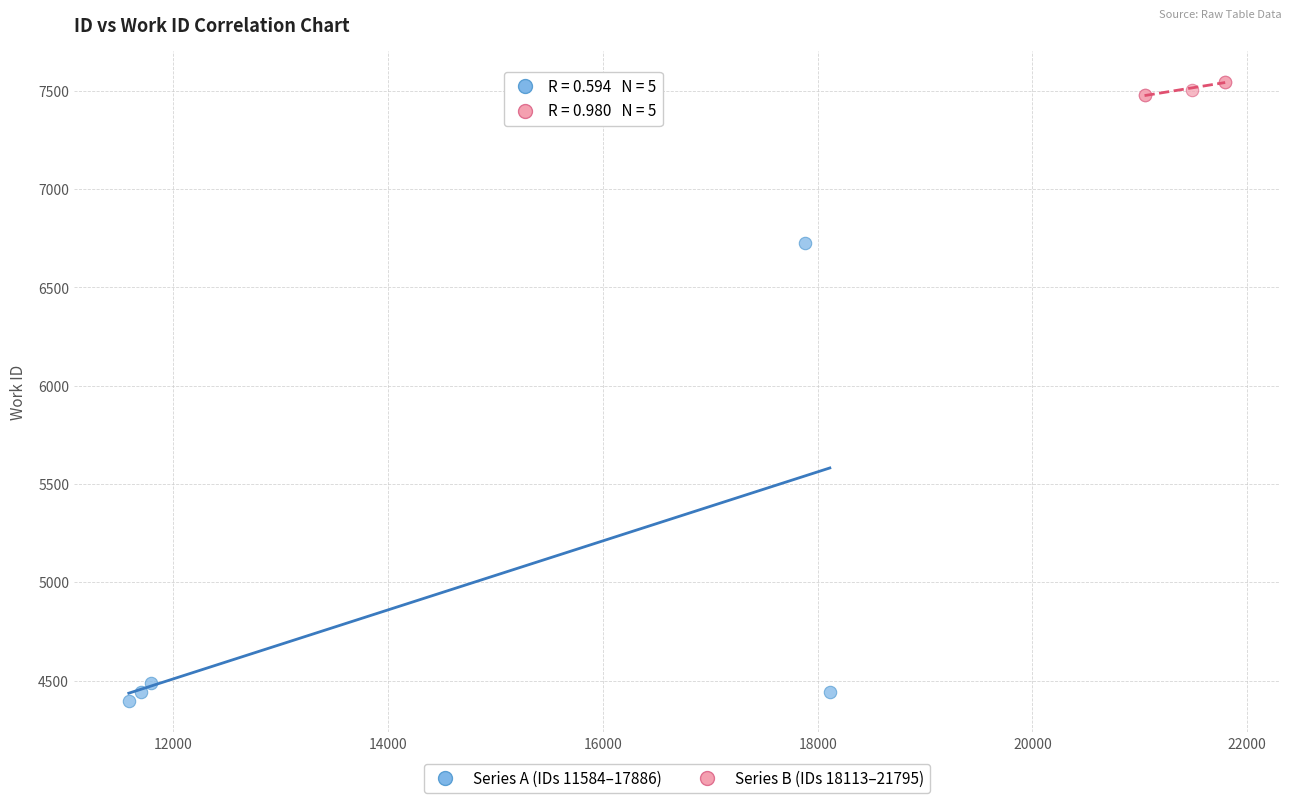

What are all the series names shown in the legend?

Series A (IDs 11584–17886), Series B (IDs 18113–21795)